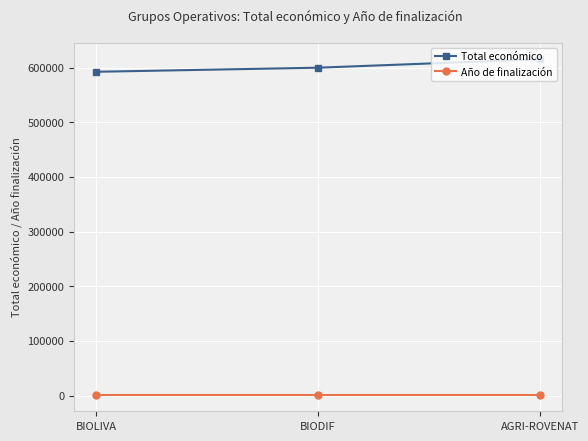

Is the value of Año de finalización at AGRI-ROVENAT greater than the value of Total económico at BIOLIVA?

No